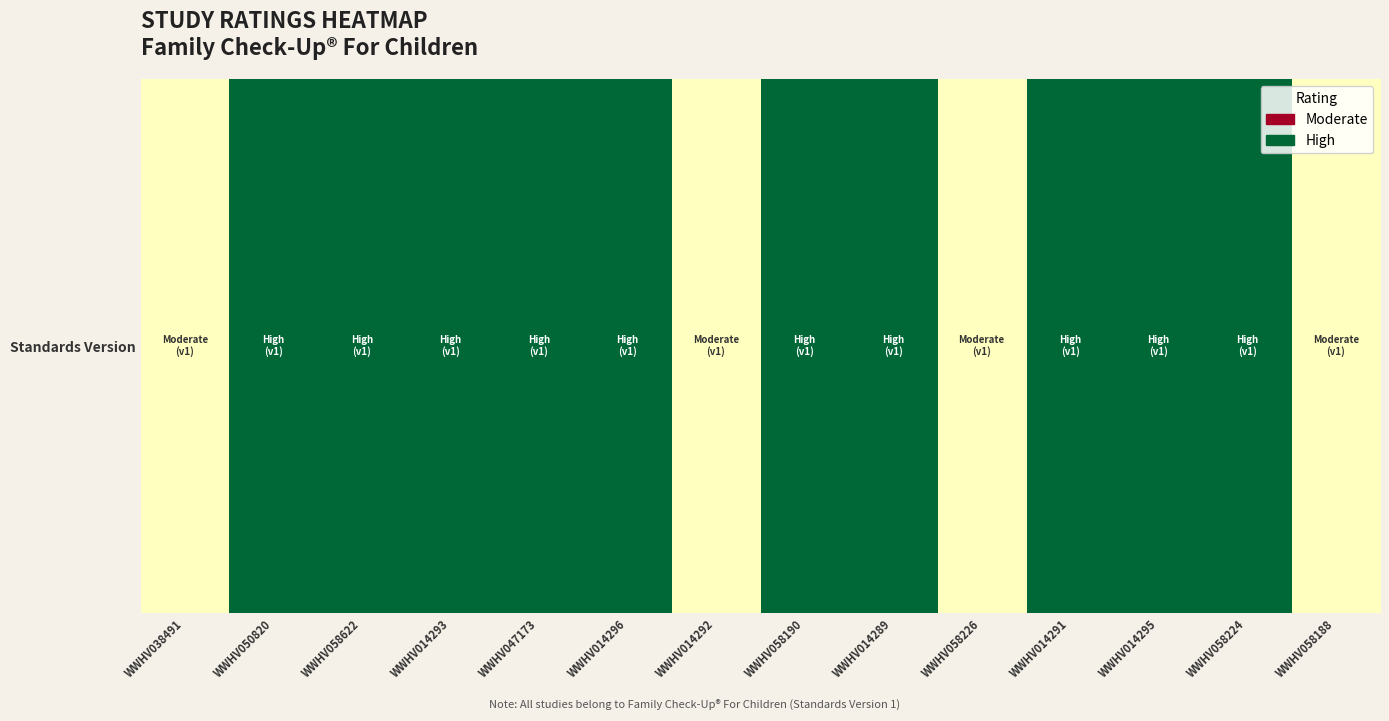

The chart shows a value of 3 at WWHV014296. True or false?

True